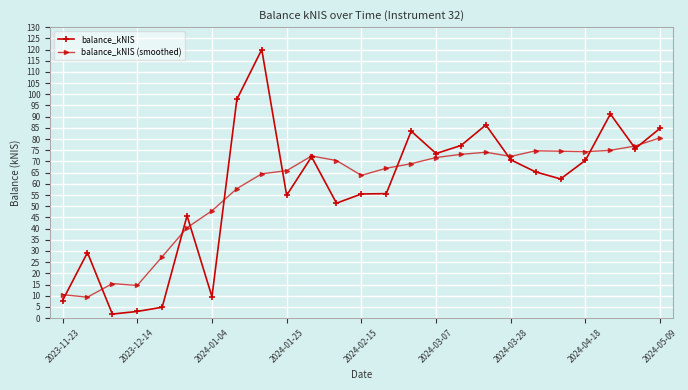

True or false: balance_kNIS has more than 2 points higher than both neighbors.

True